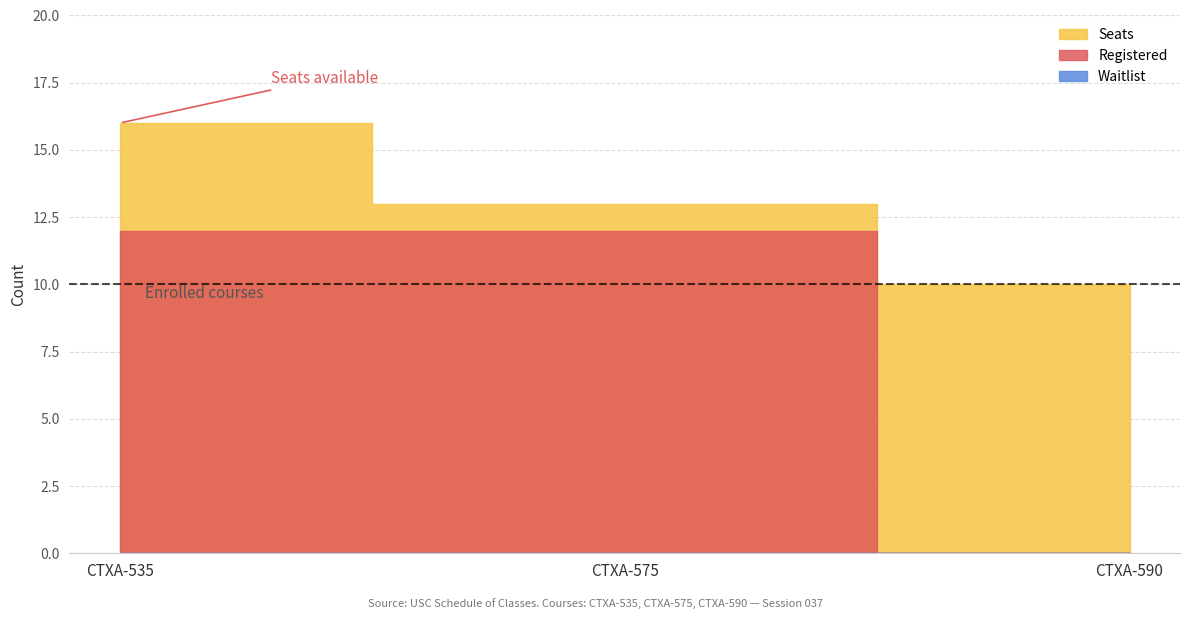

The value of Seats at CTXA-575 is 7. True or false?

False